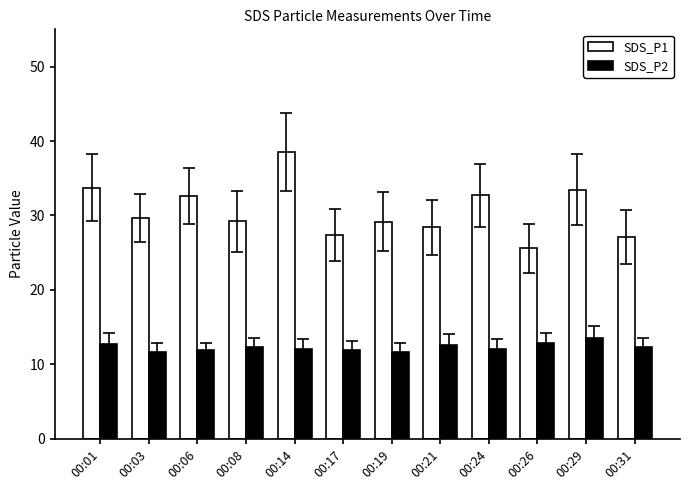

Is it true that SDS_P1 equals 42.9 at 00:17?

False